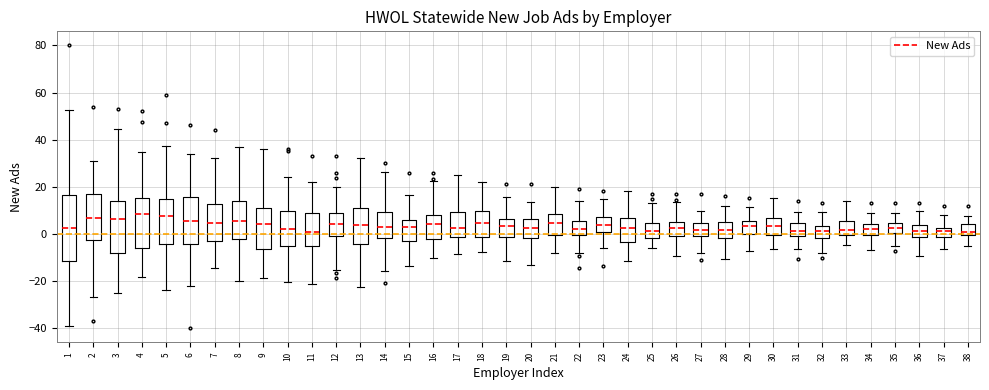

Where does the lower whisker of the box at x = 31 end on the y-axis? The values are not printed on the chart, so give them approximately, as read against the axis.

-6